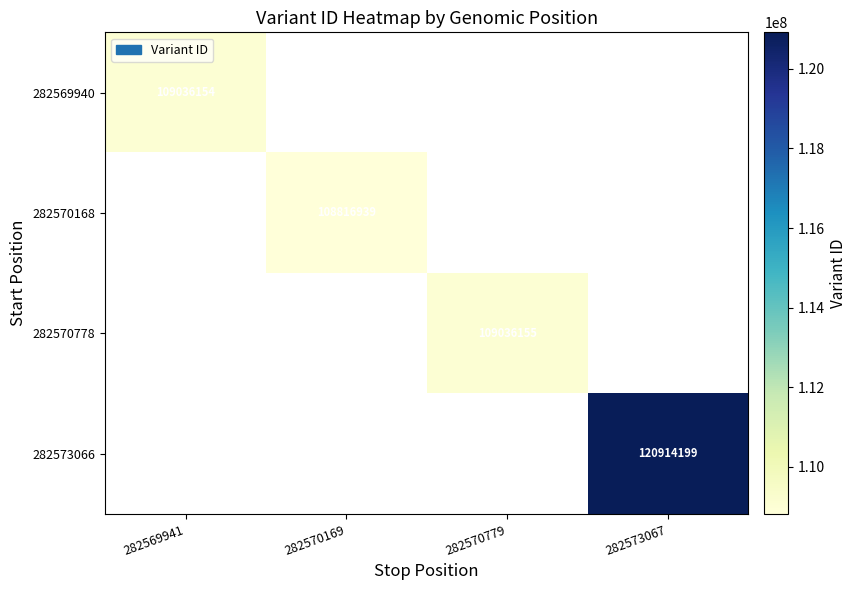

True or false: 282569940 has a value of 109036154 at 282569941.

True